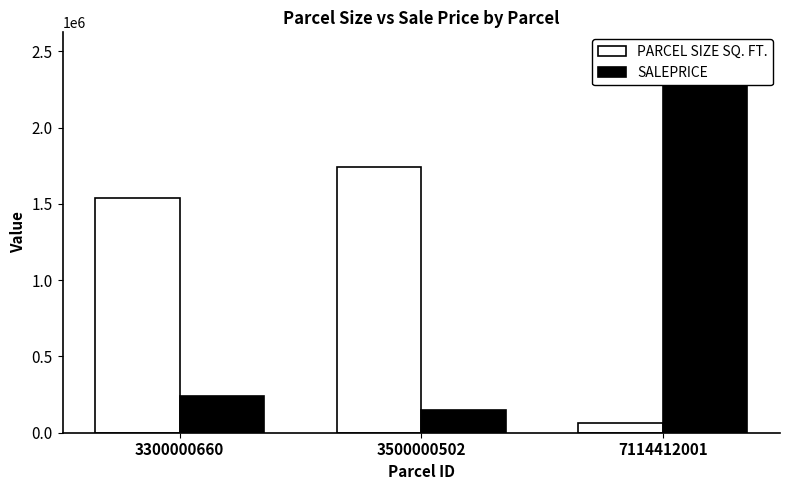

What is the difference between the highest and lowest values at 3500000502?

1593400.0